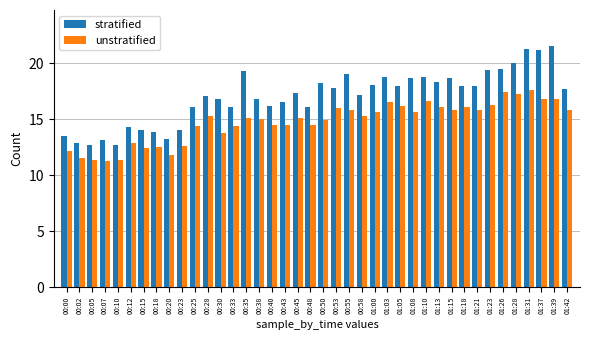

At 01:39, list the series in order from largest to smallest.

stratified, unstratified